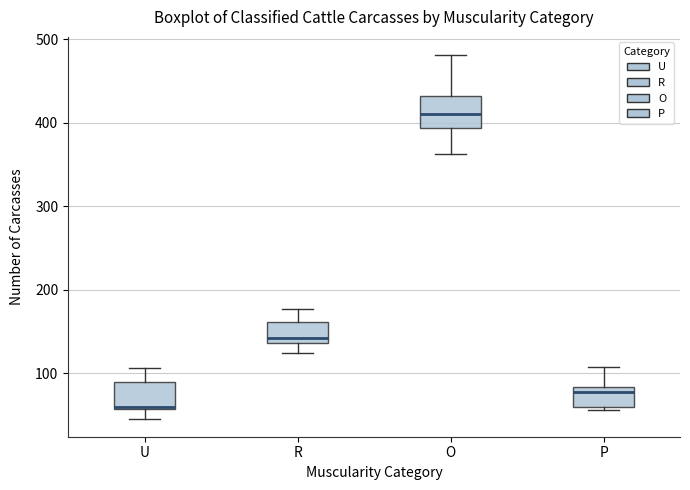

Reading left to right, read every box against the y-axis: the position of its median line, the range the box covers, and the ends of its whiskers. The values are not printed on the chart, so give them approximately, as read against the axis.

U: median 60, box 60 to 90, whiskers 50 to 110
R: median 140 (just above the box's lower edge), box 140 to 160, whiskers 120 to 180
O: median 410, box 390 to 430, whiskers 360 to 480
P: median 80 (just below the box's upper edge), box 60 to 80, whiskers 60 (just below the box's lower edge) to 110